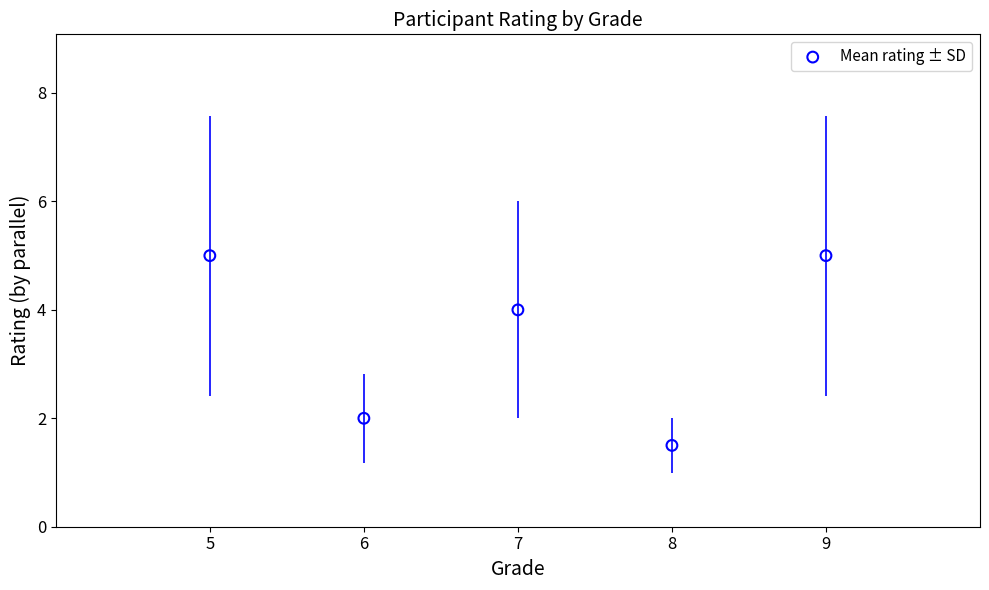

What is the range of X values (max minus min)?

4.0